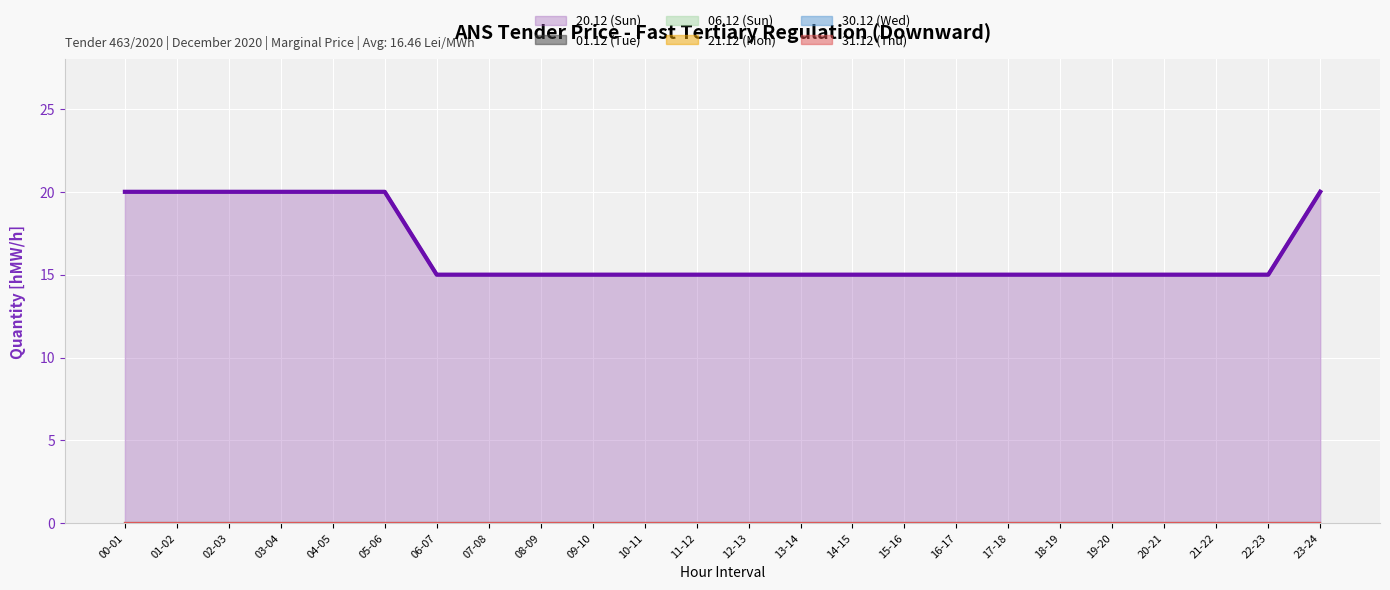

At how many categories does at least one series exceed 12?

24